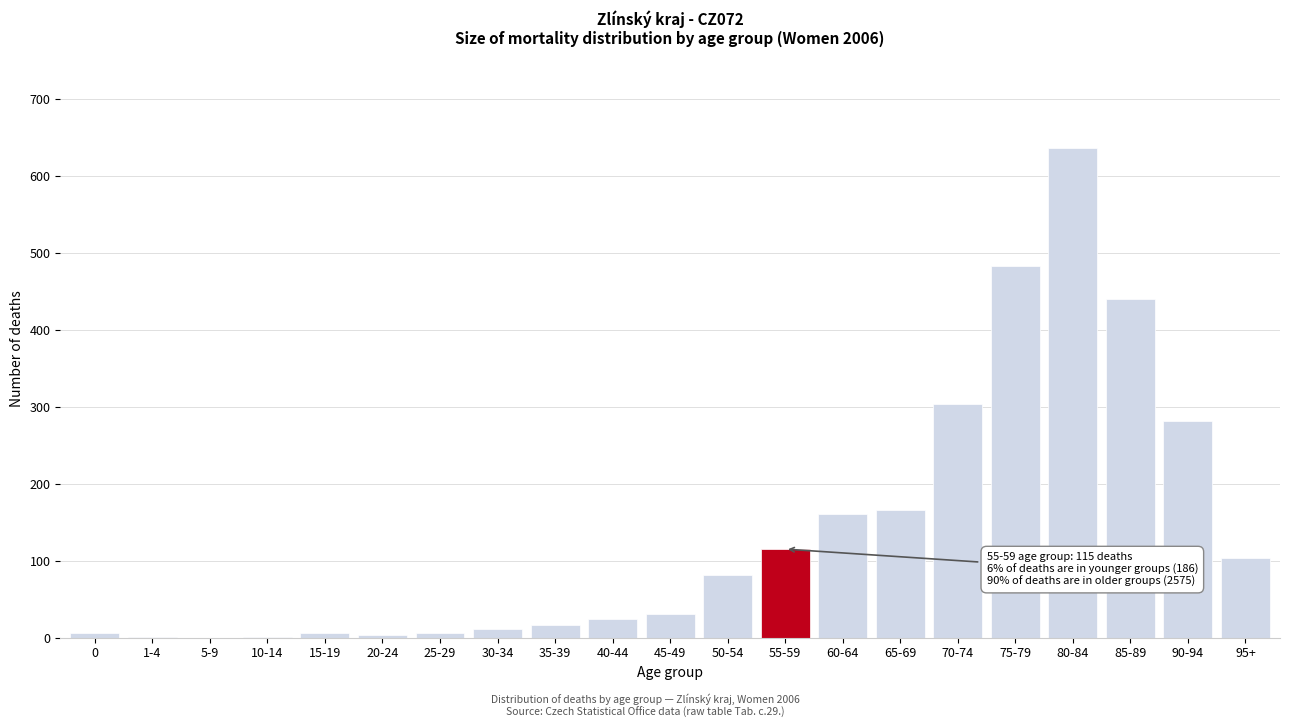

At which label is the value closest to 318?

70-74